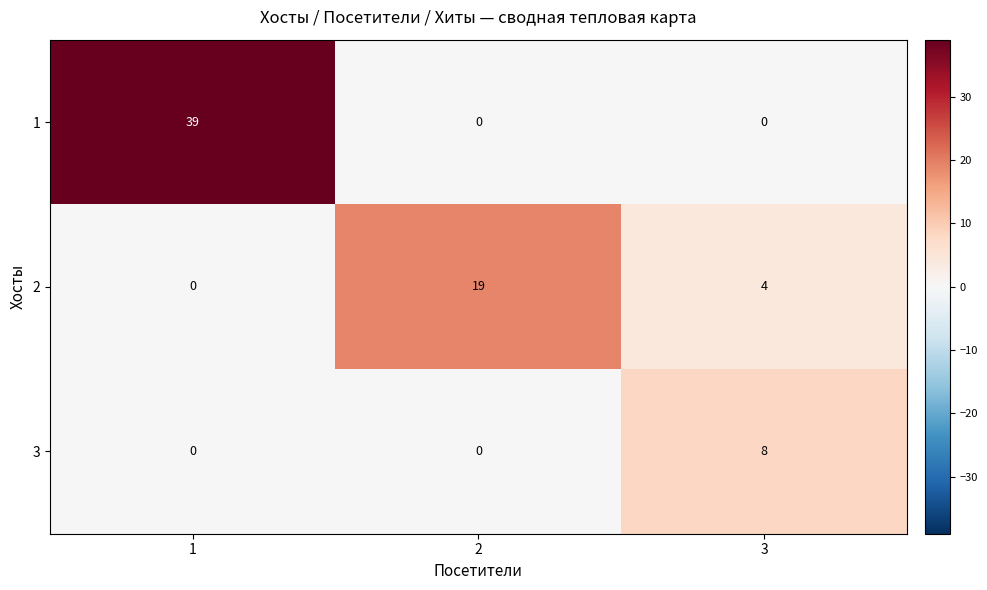

Which series has the largest range (max minus min)?

row_0